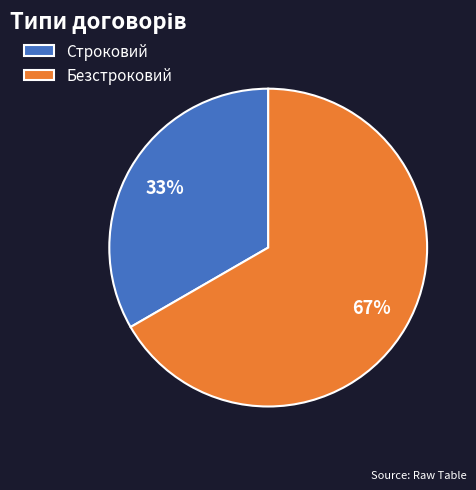

To the nearest percent, what is the combined percentage of Строковий and Безстроковий?

100%